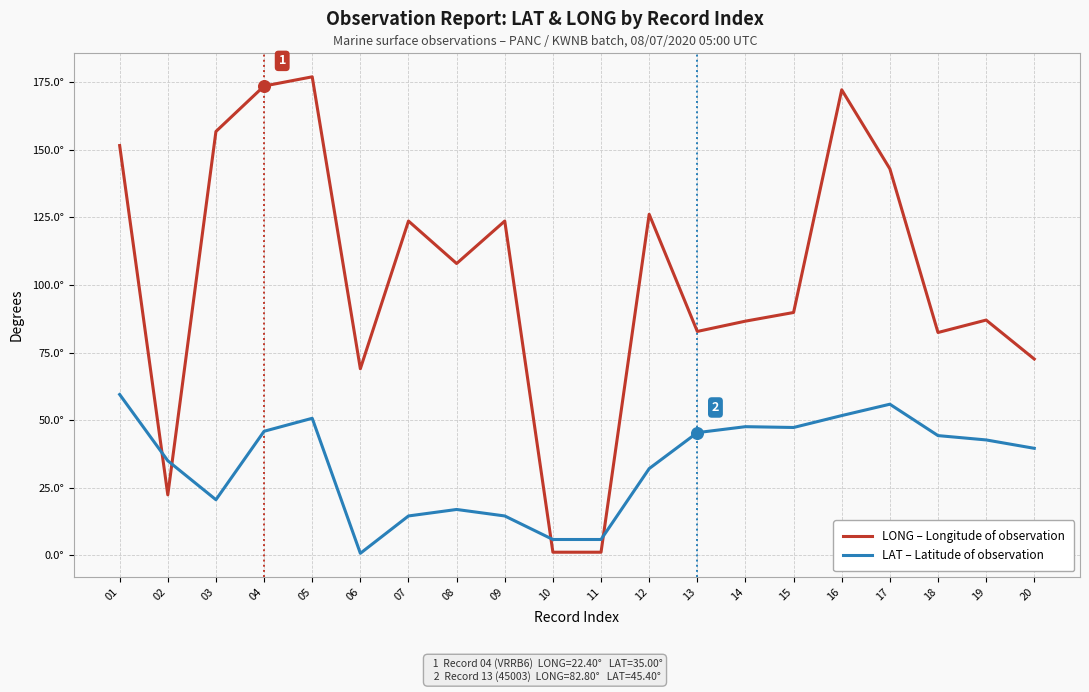

What are all the series names shown in the legend?

LONG – Longitude of observation, LAT – Latitude of observation